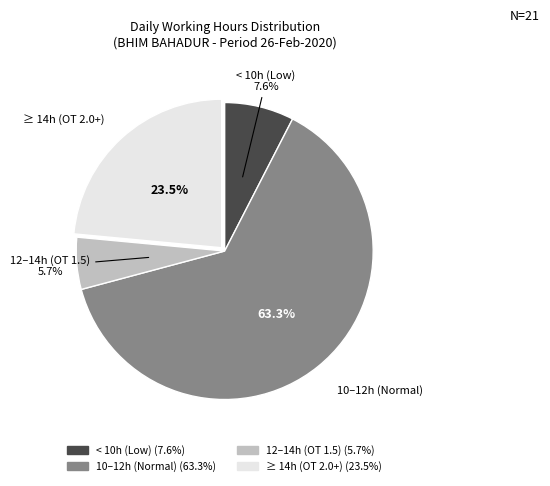

Count the number of slices in the pie.

4